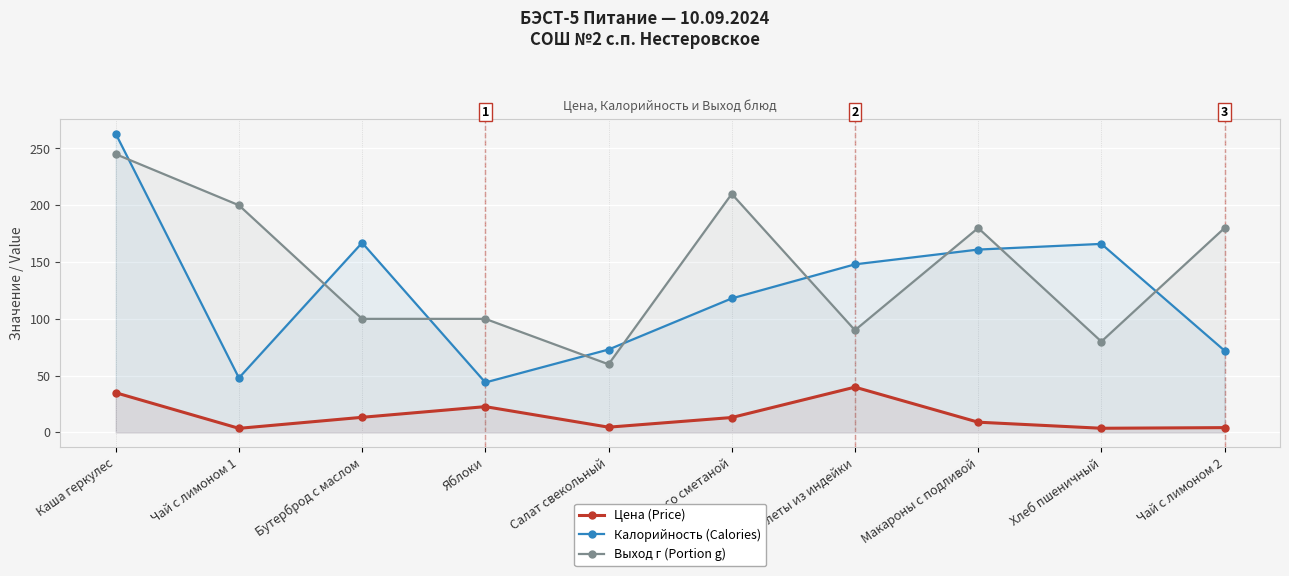

What is the value of the Калорийность (Calories) point at the 5th from the left?

73.0